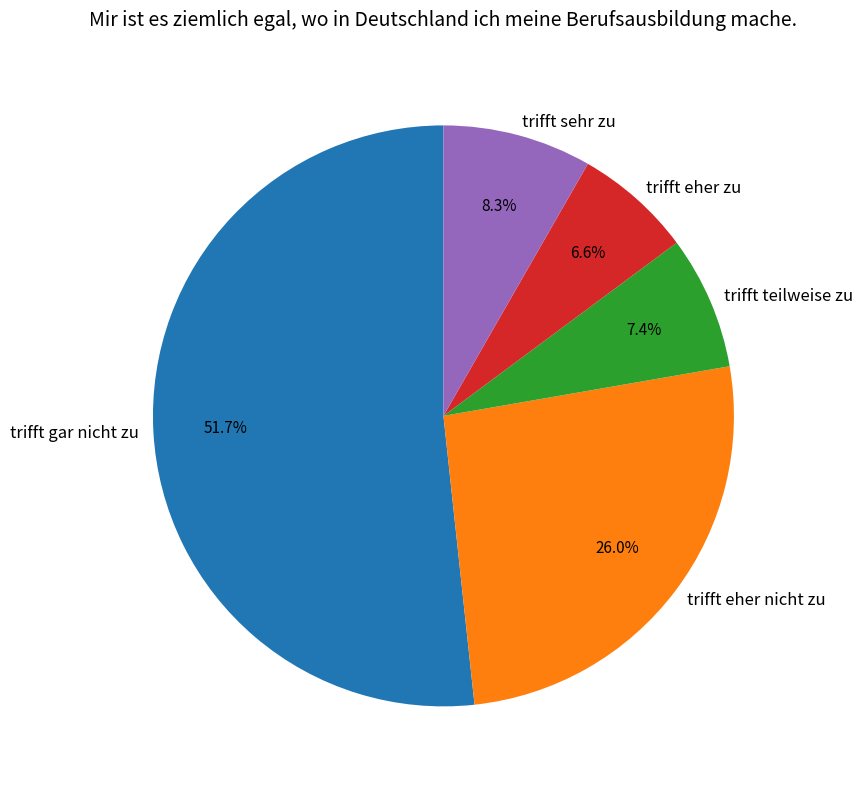

How many slices are in this pie chart?

5